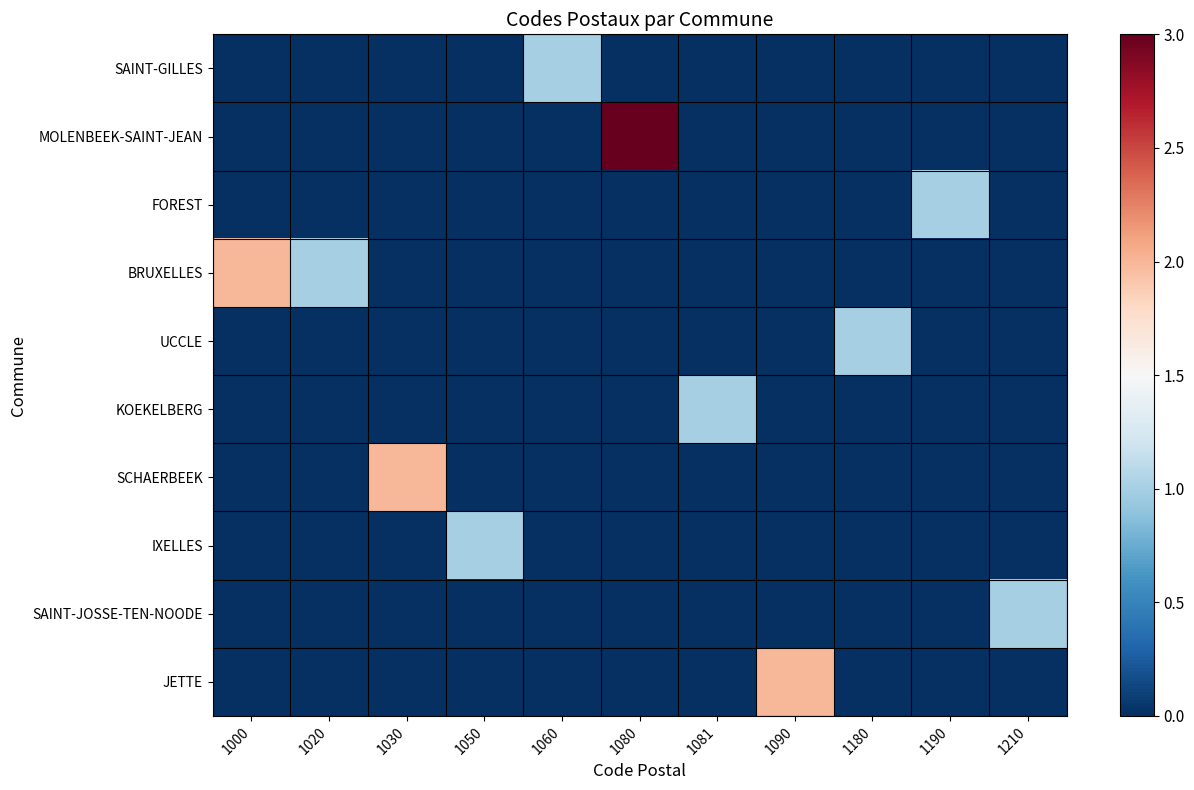

What is the greatest value displayed?

3